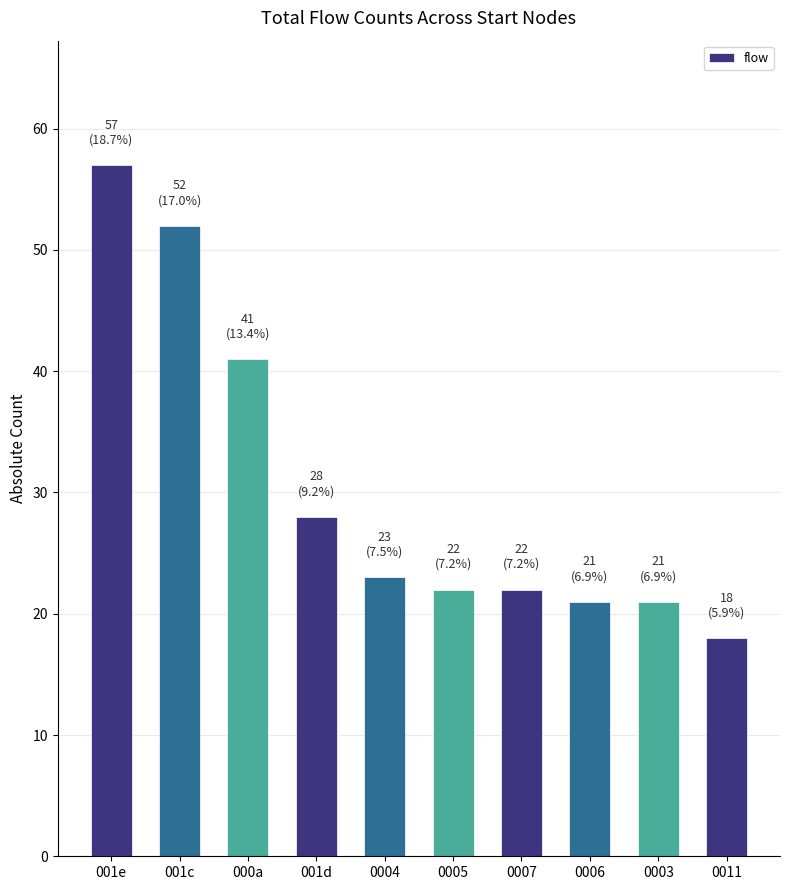

What is the maximum value shown in the chart?

57